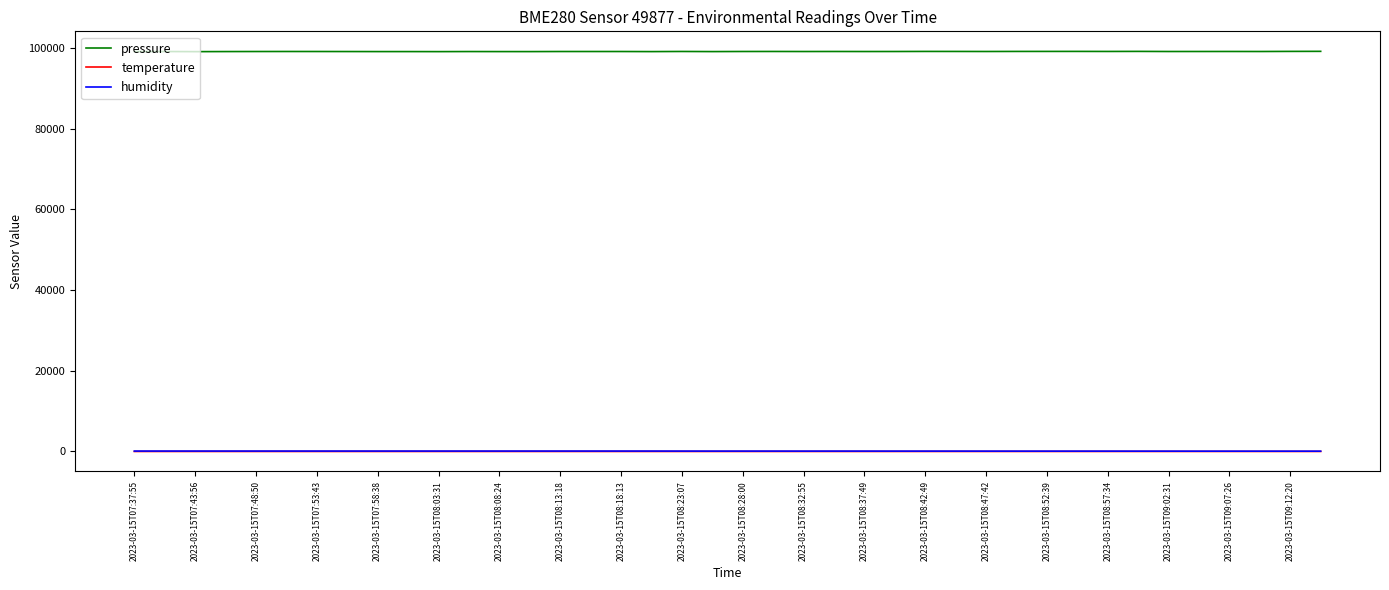

Which series has the largest total across all categories?

pressure